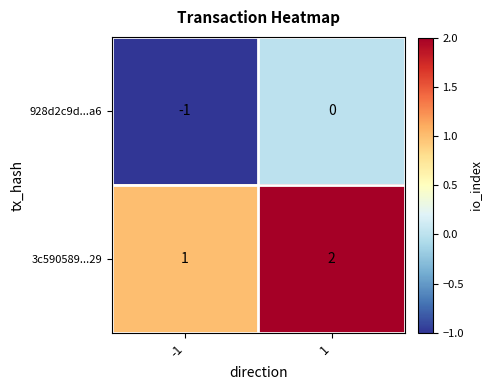

List the series in order of their overall mean, highest first.

3c590589...29, 928d2c9d...a6